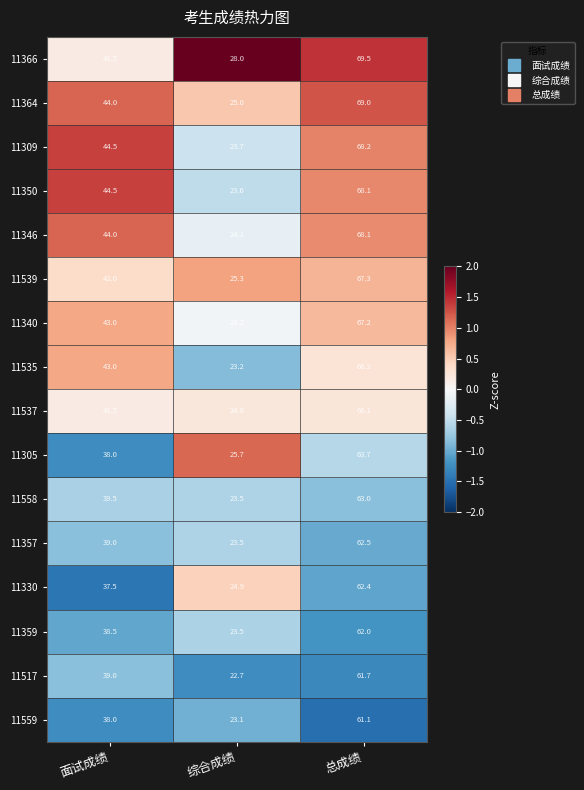

Which series changed the most between 面试成绩 and 总成绩?

11366